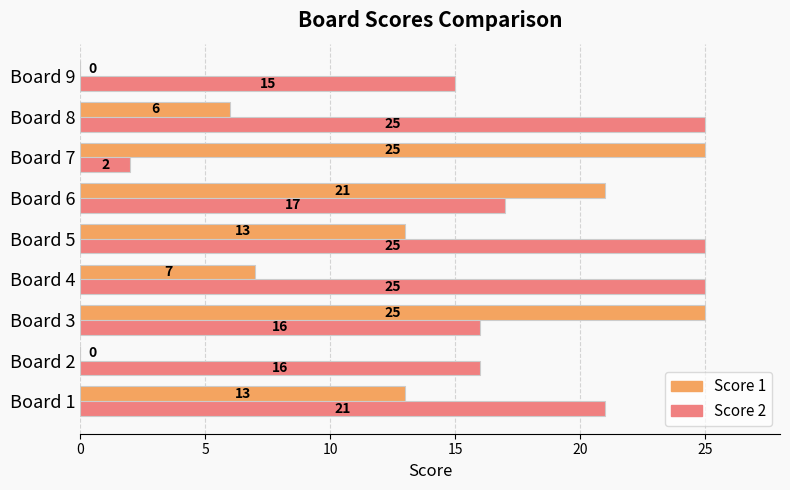

What value does the Score 2 series have at Board 6?

17